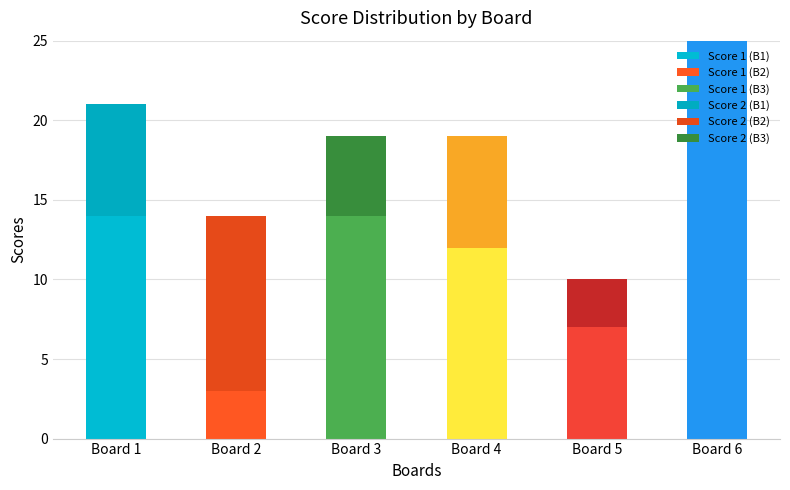

Reading left to right, transcribe all the data shown in this chart.

Score 1: Board 1=14	Board 2=3	Board 3=14	Board 4=12	Board 5=7	Board 6=25
Score 2: Board 1=7	Board 2=11	Board 3=5	Board 4=7	Board 5=3	Board 6=0